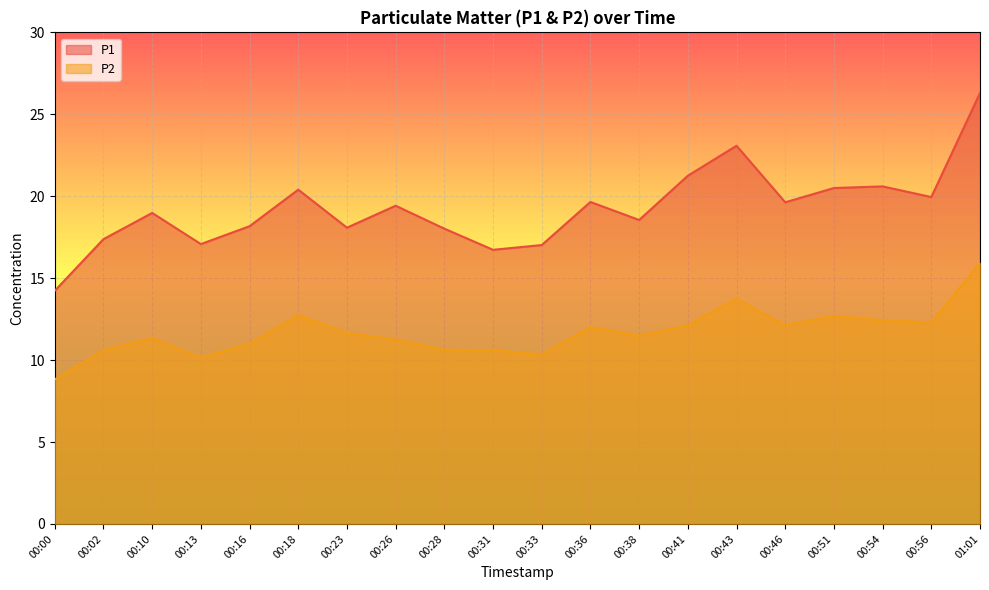

What are all the series names shown in the legend?

P1, P2